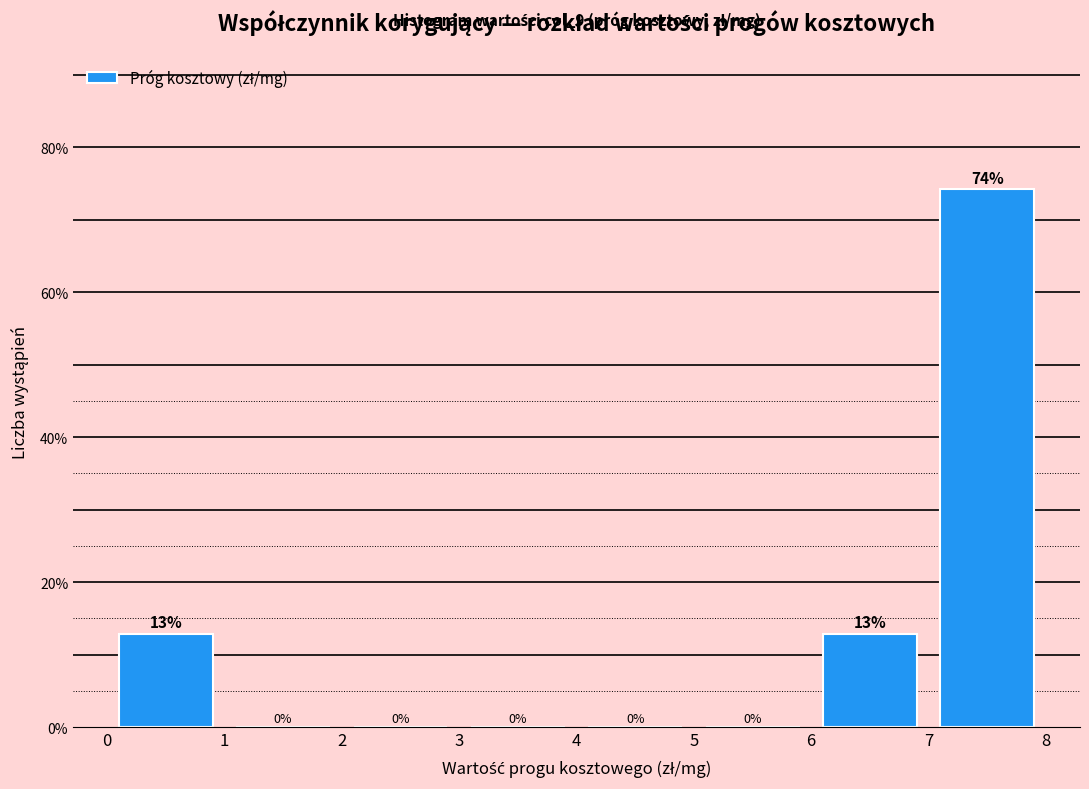

Which range on the x-axis has the tallest bar?

7 to 8